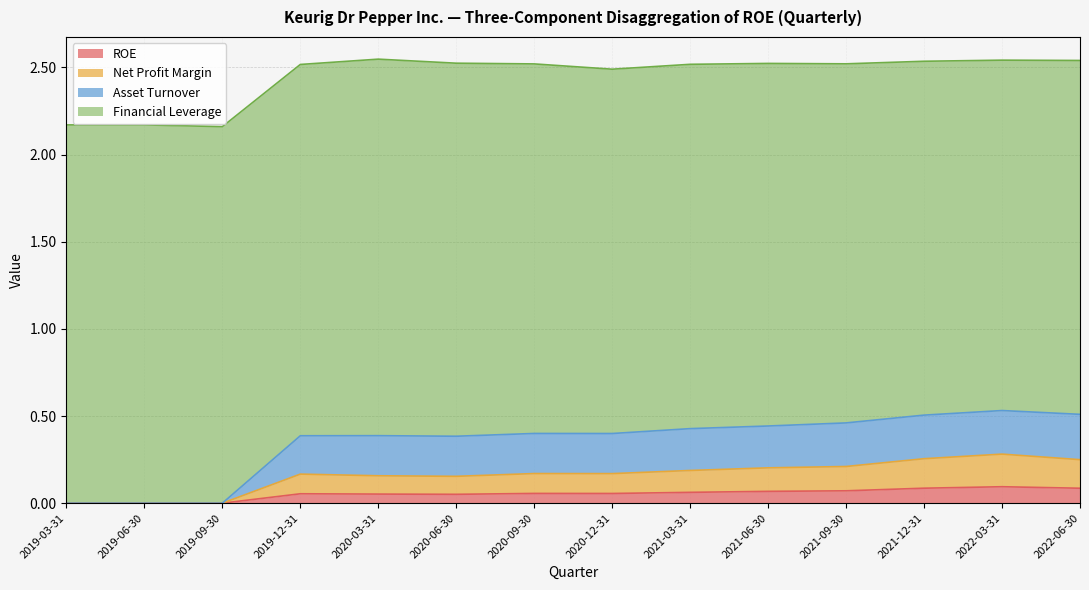

The ROE series shows 0.1 at 2022-06-30. True or false?

True